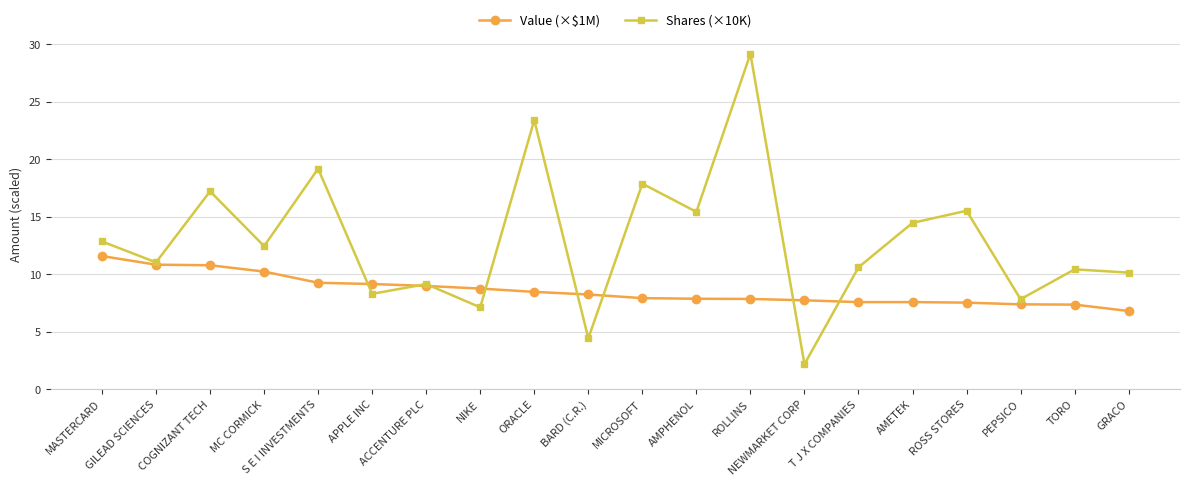

True or false: Shares (×10K) has more than 0 points higher than both neighbors.

True